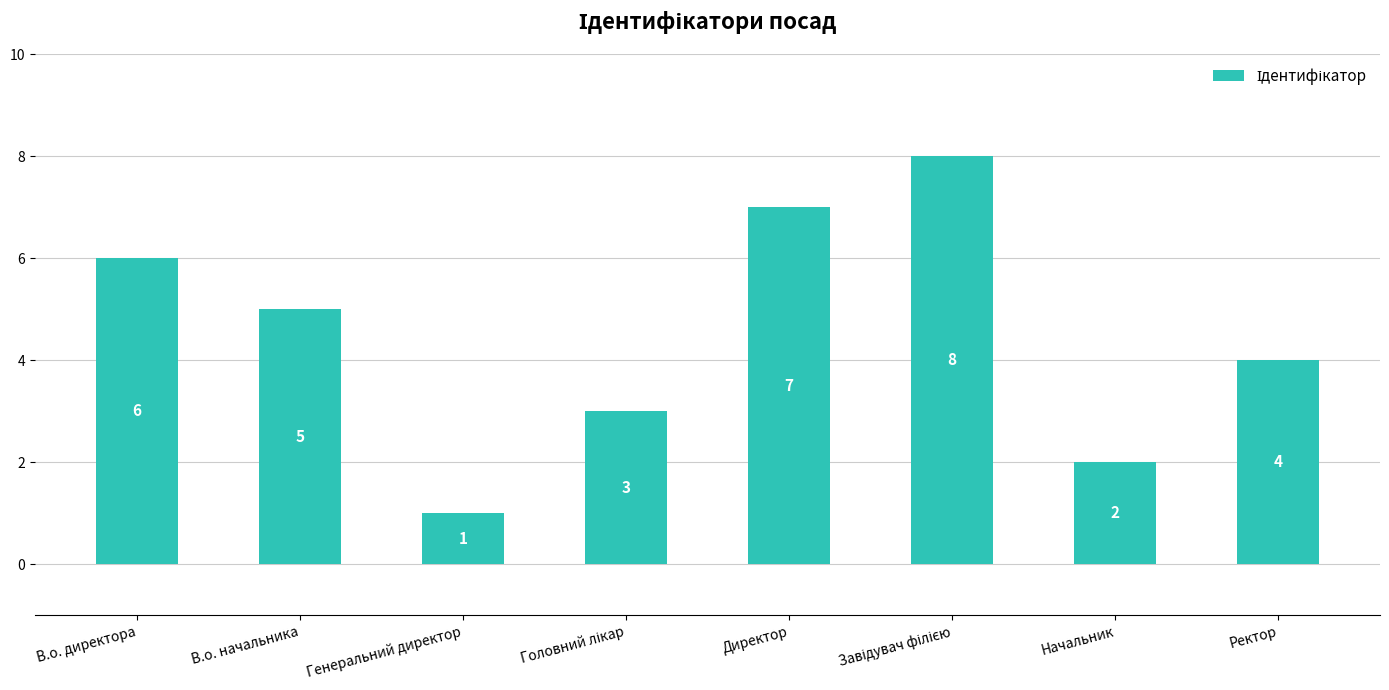

What is the maximum value shown in the chart?

8